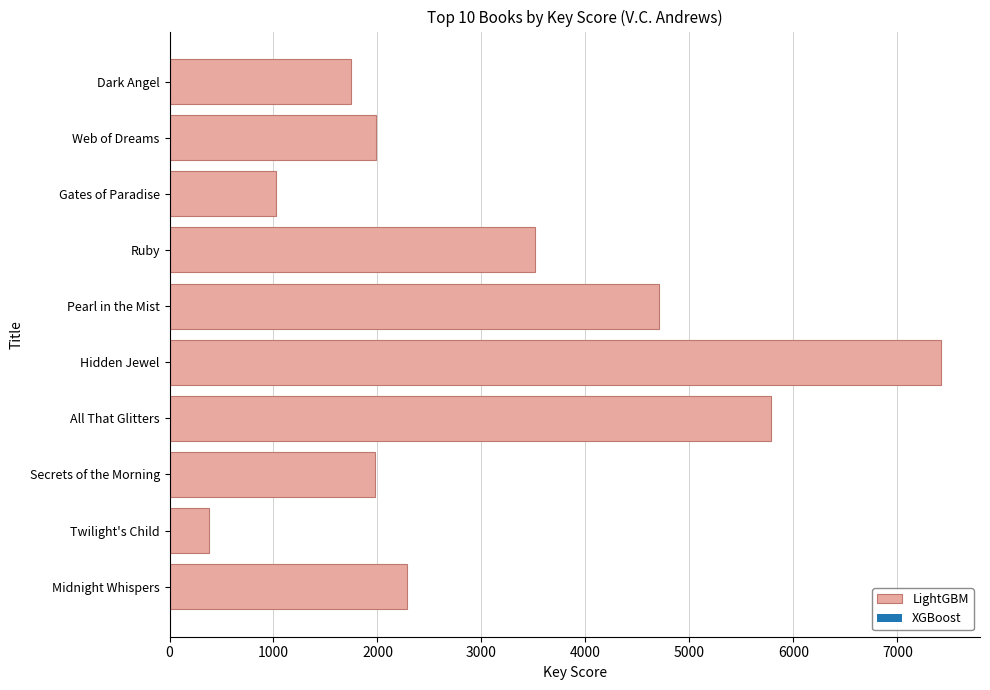

What is the average value?

3084